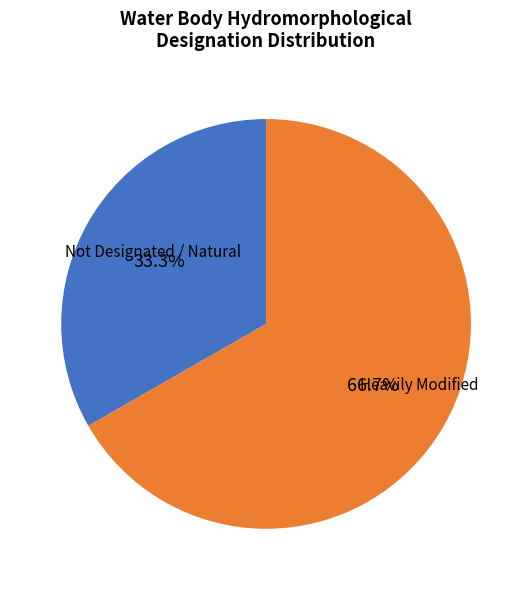

Which category has the biggest portion of the pie?

Heavily Modified